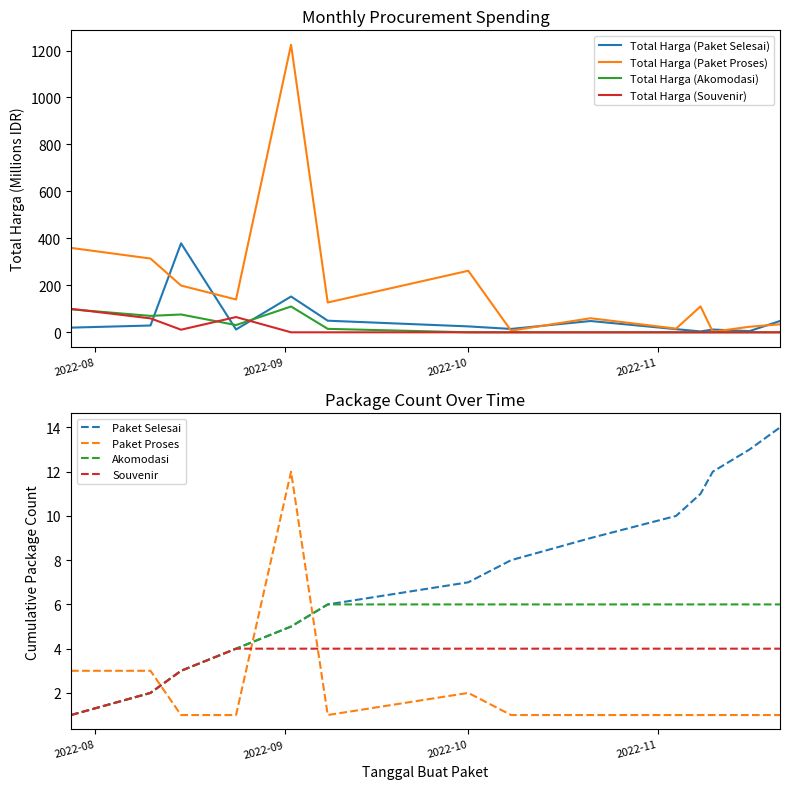

What is the difference between the maximum and minimum values in the Total Harga (Paket Selesai) series?

375.2